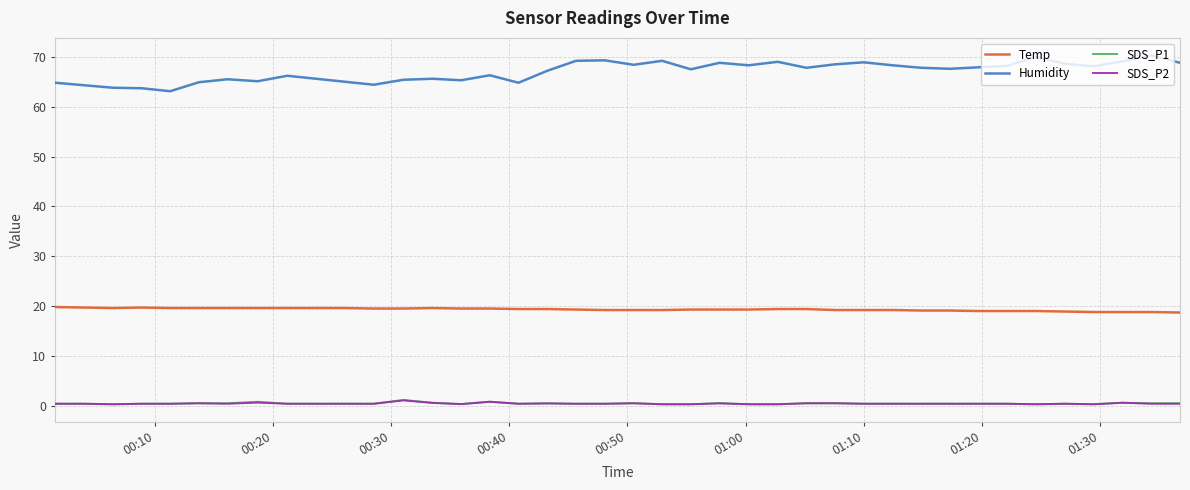

Which series has the largest range (max minus min)?

Humidity